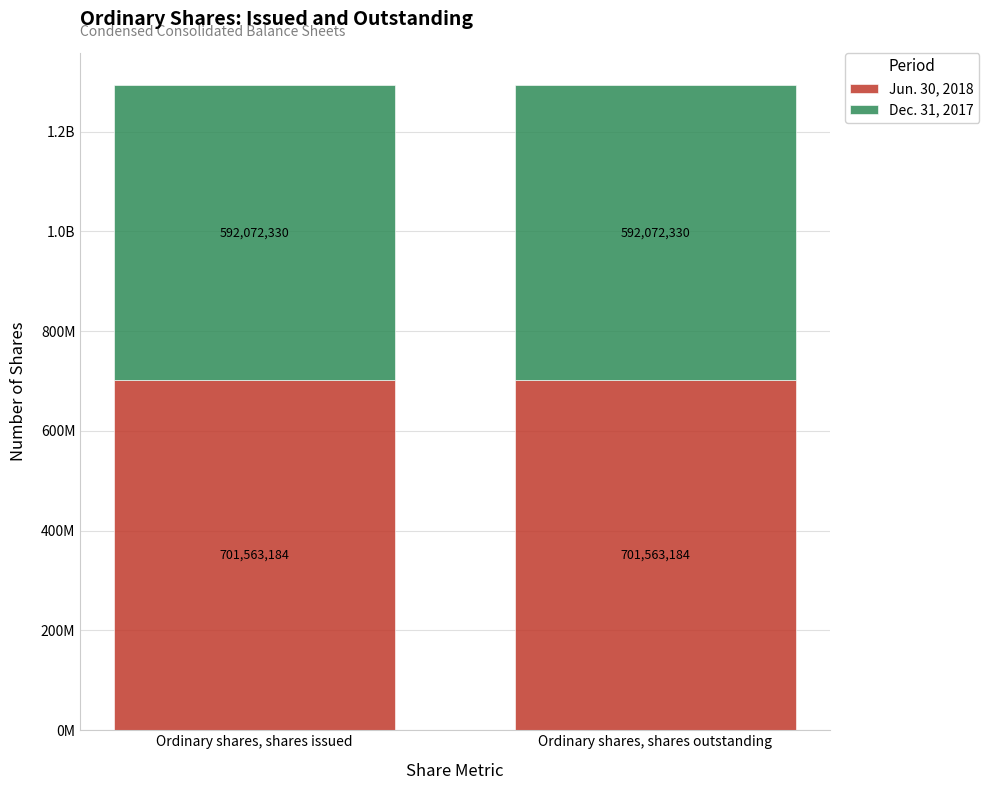

Between Ordinary shares, shares outstanding and Ordinary shares, shares issued, which is larger?

Ordinary shares, shares outstanding